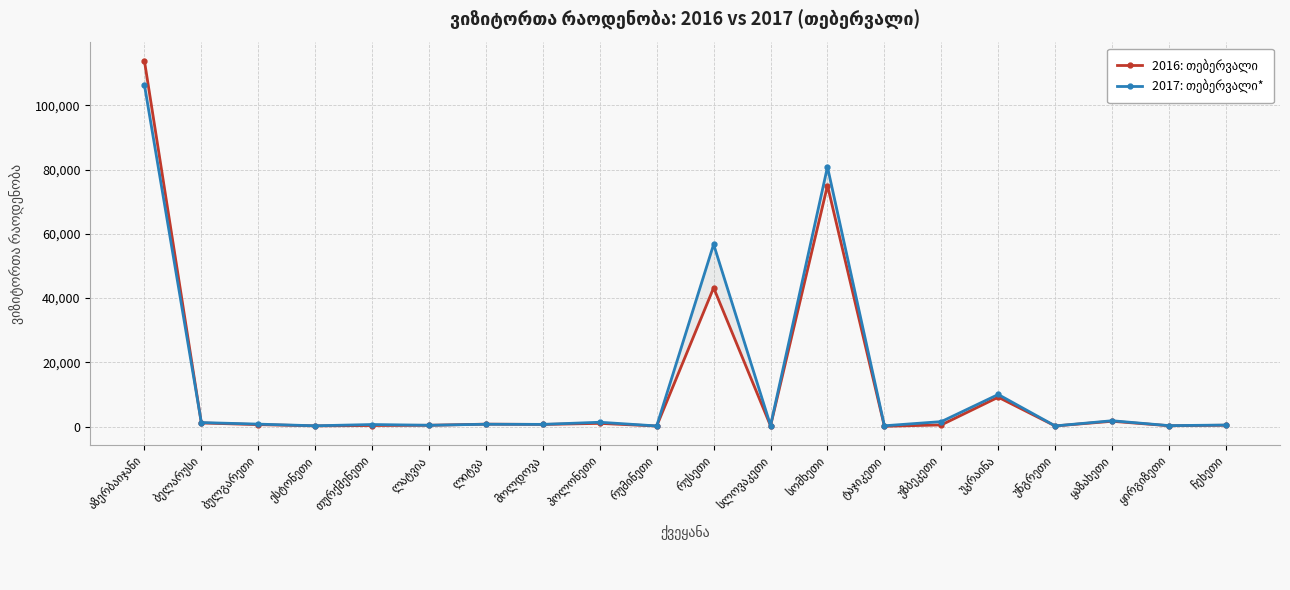

Where is the first local maximum for 2017: თებერვალი*?

თურქმენეთი